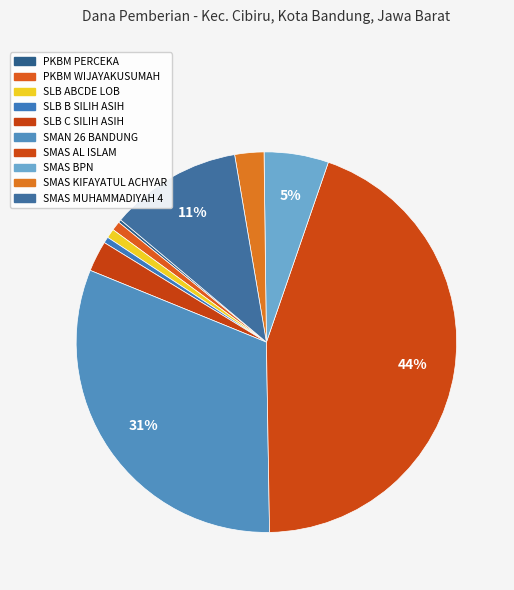

True or false: SMAS AL ISLAM accounts for 57% of the total.

False